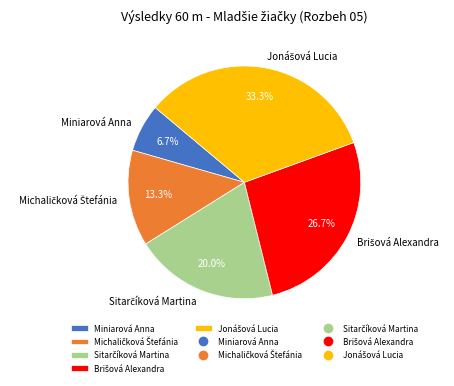

Is there any slice that represents more than half of the pie?

No